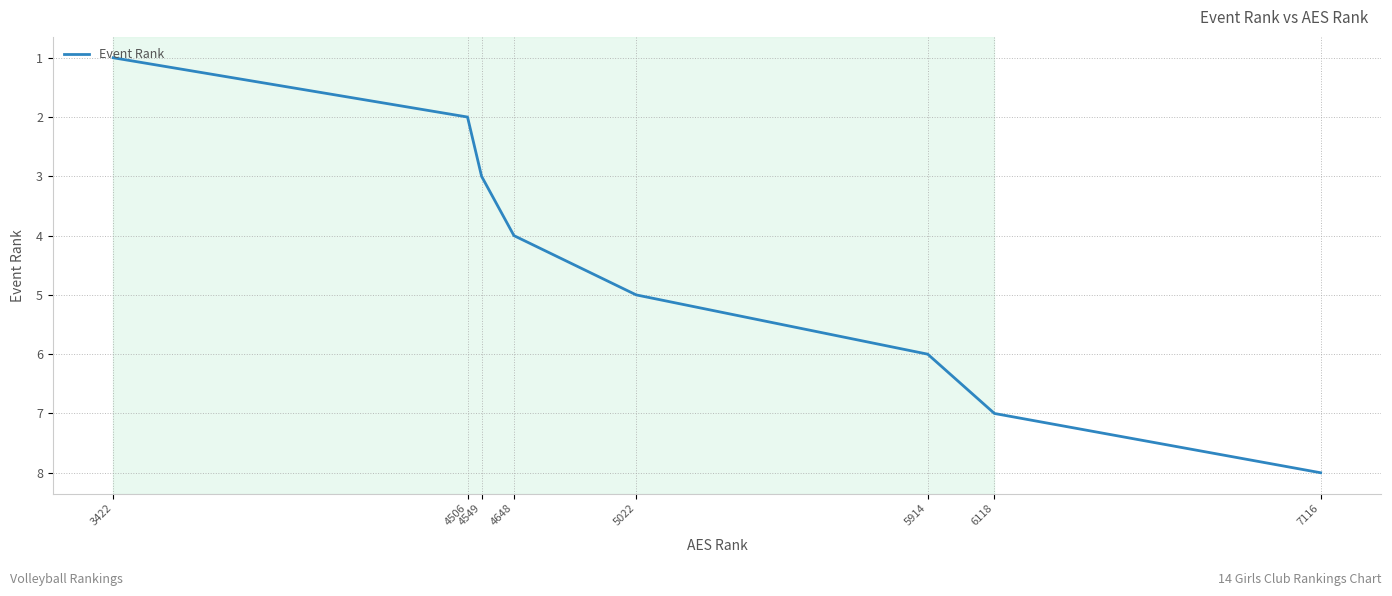

How many values are below 5?

4